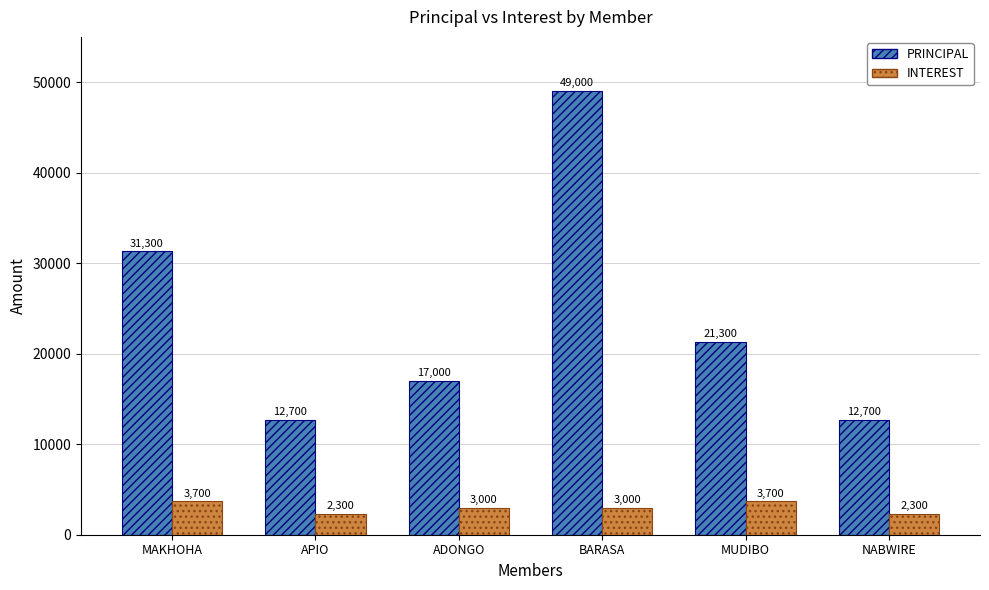

Reading left to right, what are all the values shown in this chart?

PRINCIPAL: 31300	12700	17000	49000	21300	12700
INTEREST: 3700	2300	3000	3000	3700	2300